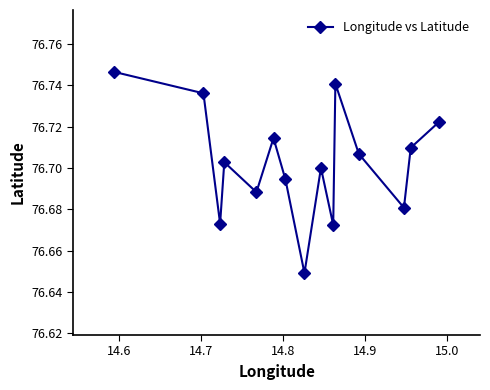

What is the sum of all values?

1150.5